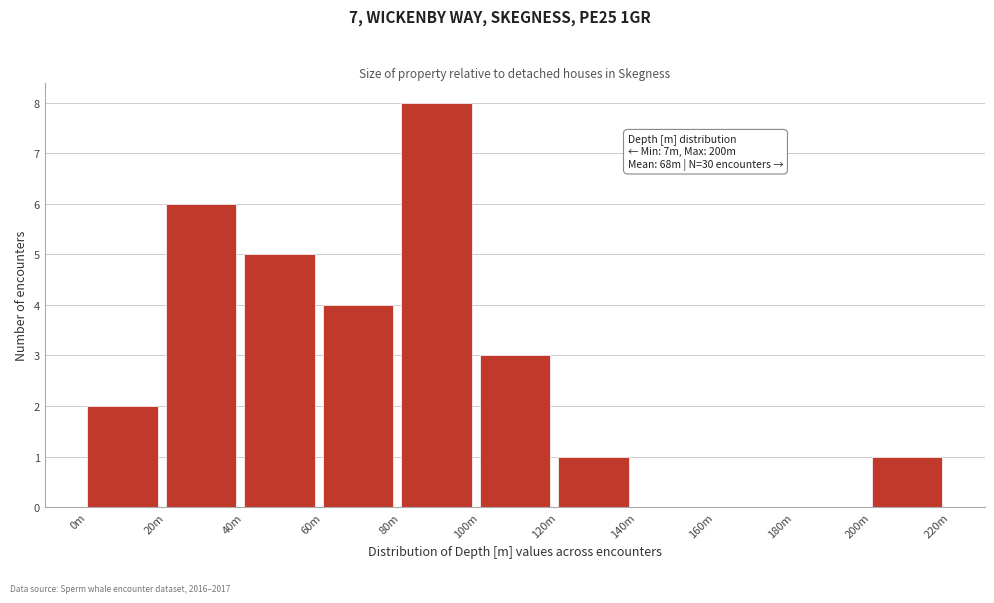

Reading left to right, transcribe all the data shown in this chart.

0m=2	20m=6	40m=5	60m=4	80m=8	100m=3	120m=1	140m=0	160m=0	180m=0	200m=1